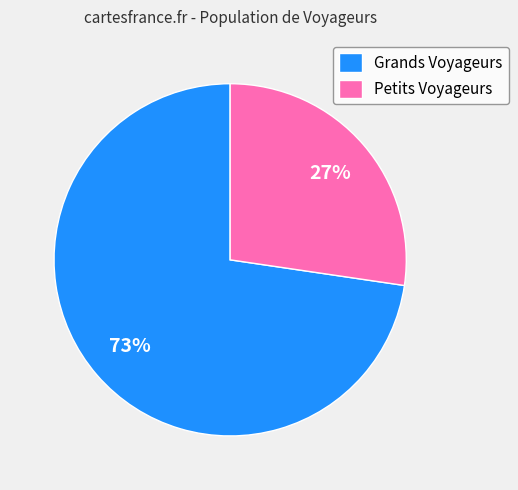

What percentage is the Grands Voyageurs slice, to the nearest percent?

73%